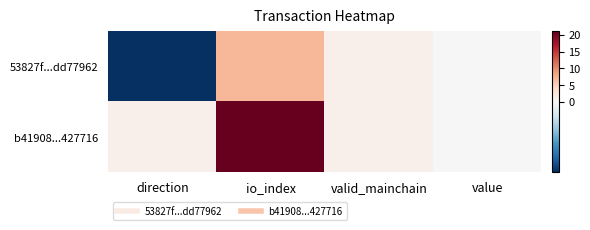

Reading left to right, transcribe all the data shown in this chart.

53827f...dd77962: direction=-1.0	io_index=7.0	valid_mainchain=1.0	value=0.0
b41908...427716: direction=1.0	io_index=21.0	valid_mainchain=1.0	value=0.0